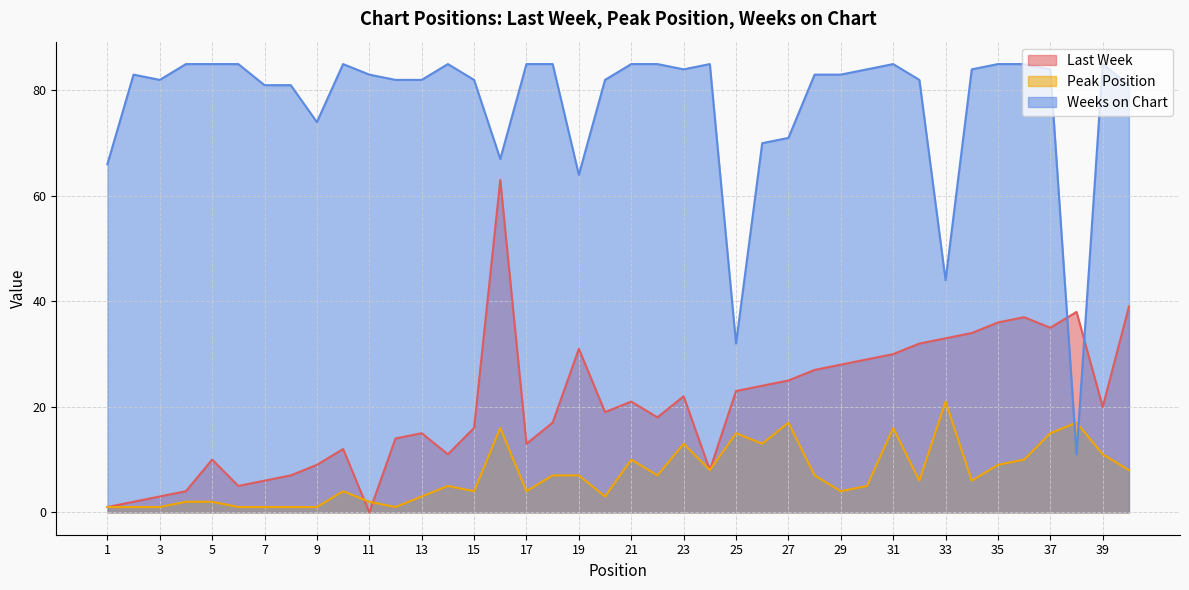

Rank the categories by Last Week value from lowest to highest.

11, 1, 2, 3, 4, 6, 7, 8, 24, 9, 5, 14, 10, 17, 12, 13, 15, 18, 22, 20, 39, 21, 23, 25, 26, 27, 28, 29, 30, 31, 19, 32, 33, 34, 37, 35, 36, 38, 40, 16